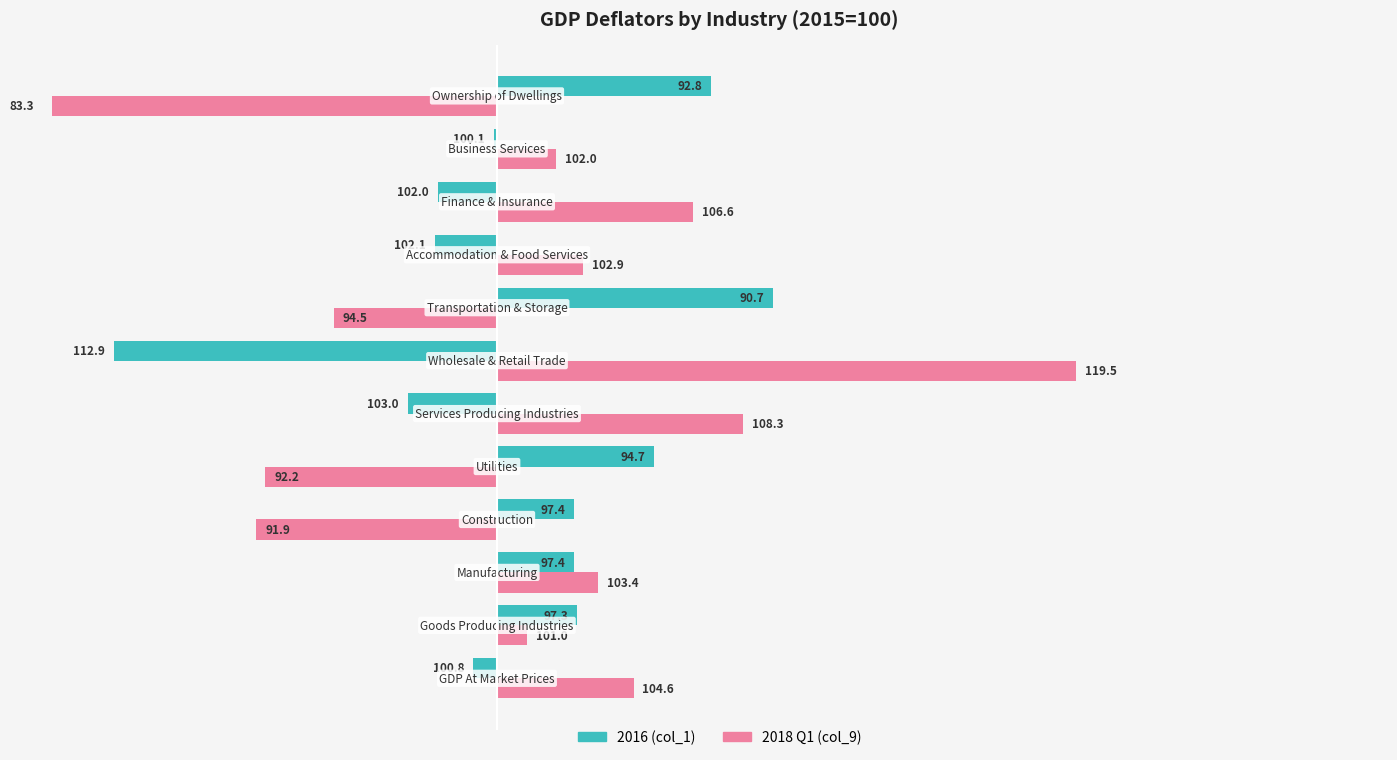

Which has a higher value, 120 or 110?

120